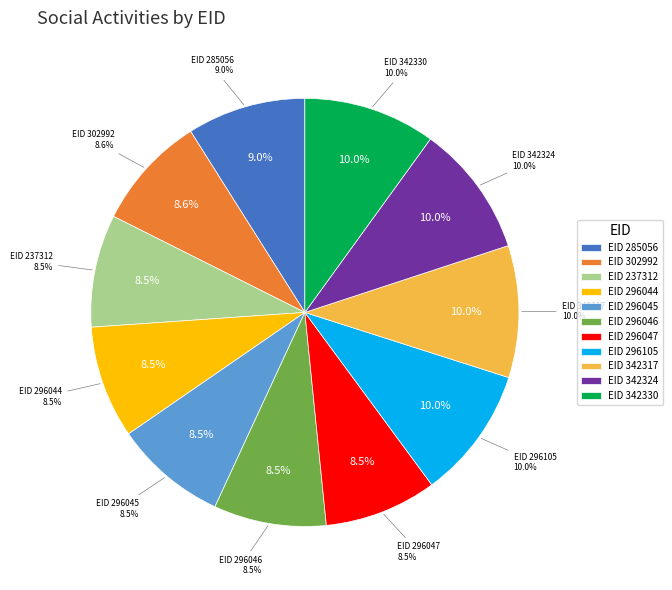

Is it true that 342324 is 15% of the pie?

False